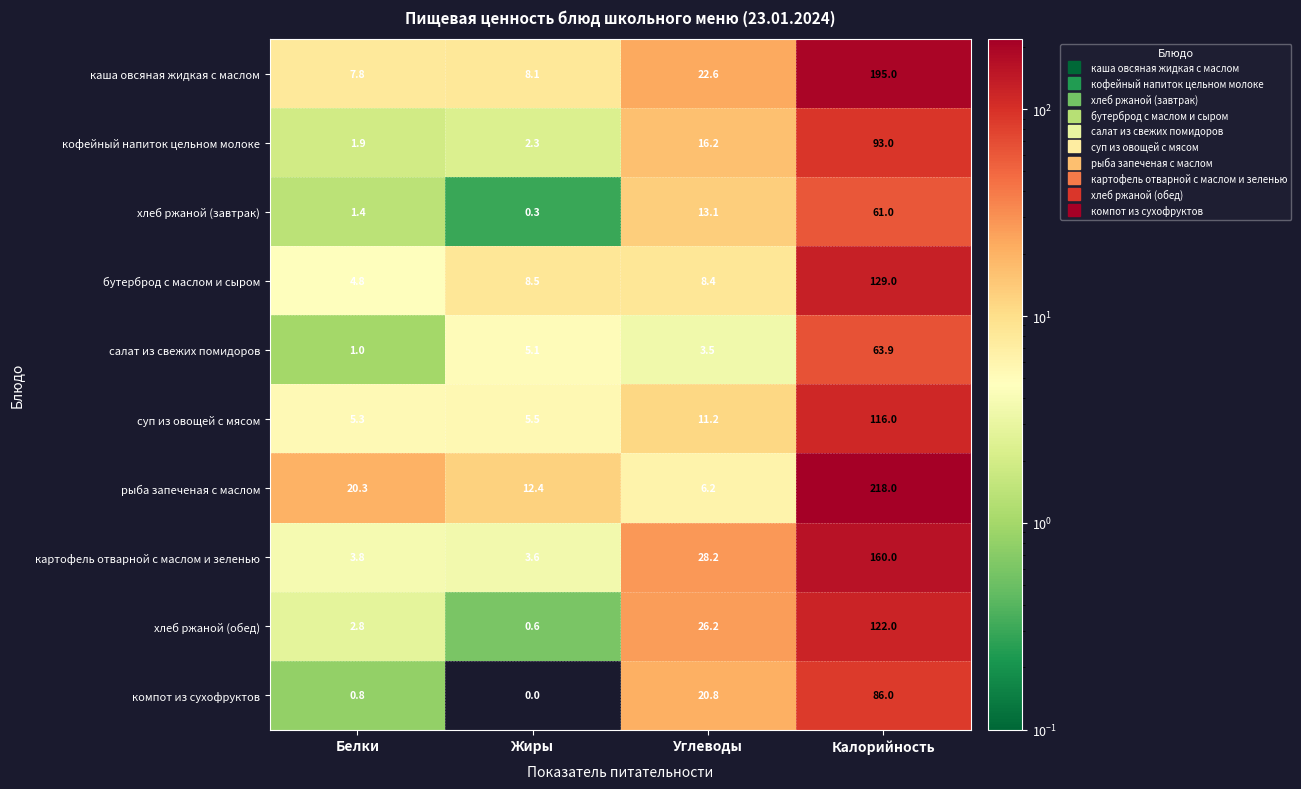

What is the difference between the maximum and second lowest values in the компот из сухофруктов series?

85.2